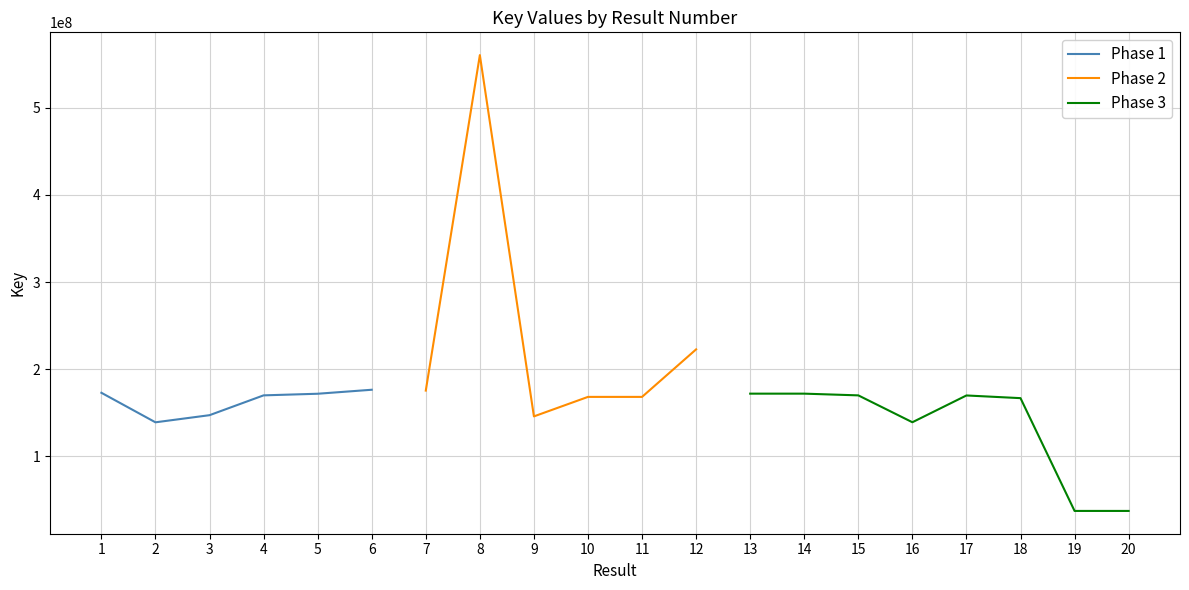

The value of Phase 1 at 2 is 139135189. True or false?

True